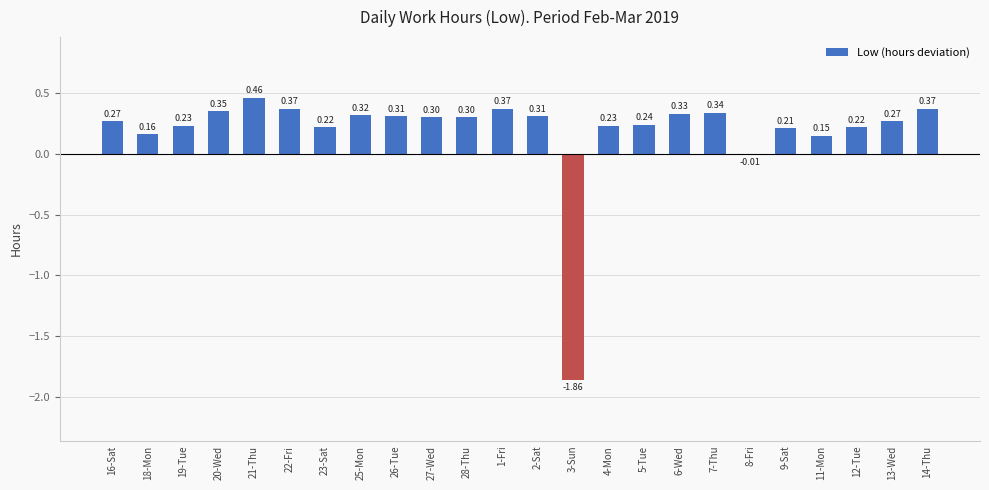

What position from the left is 20-Wed?

4